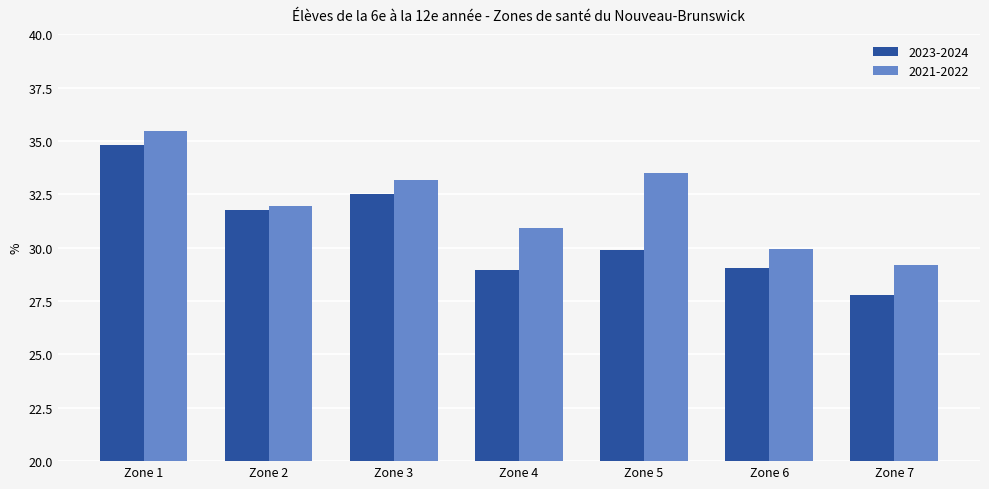

Reading left to right, transcribe all the data shown in this chart.

2023-2024: Zone 1=34.8	Zone 2=31.7	Zone 3=32.5	Zone 4=29.0	Zone 5=29.9	Zone 6=29.0	Zone 7=27.8
2021-2022: Zone 1=35.4	Zone 2=32.0	Zone 3=33.2	Zone 4=30.9	Zone 5=33.5	Zone 6=29.9	Zone 7=29.2